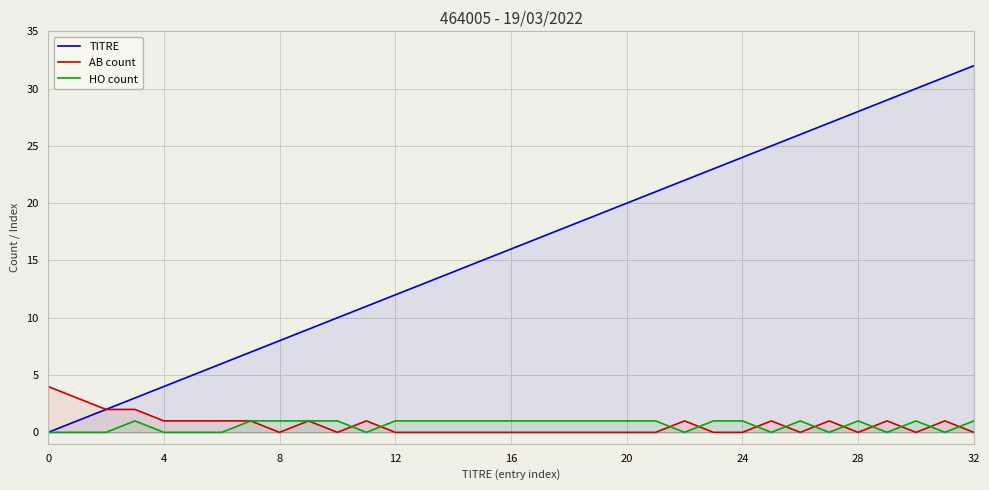

What is the label of the 21st point from the right?

12